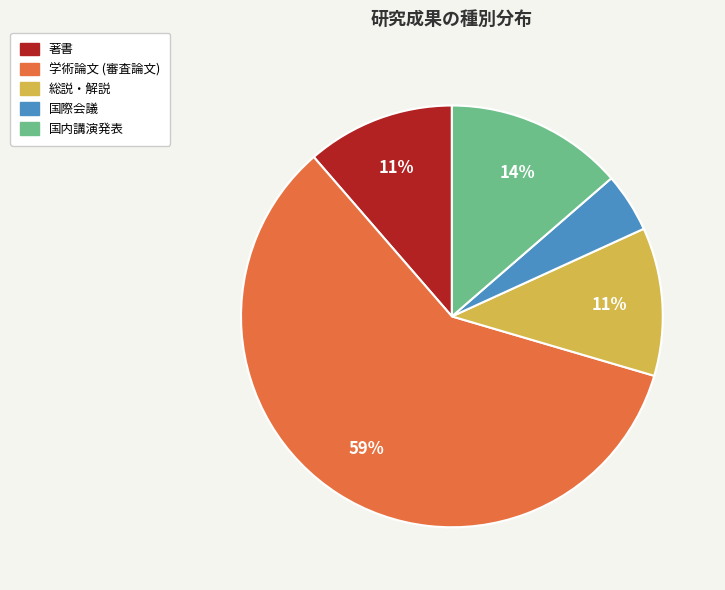

Which has a higher value, 学術論文 (審査論文) or 著書?

学術論文 (審査論文)